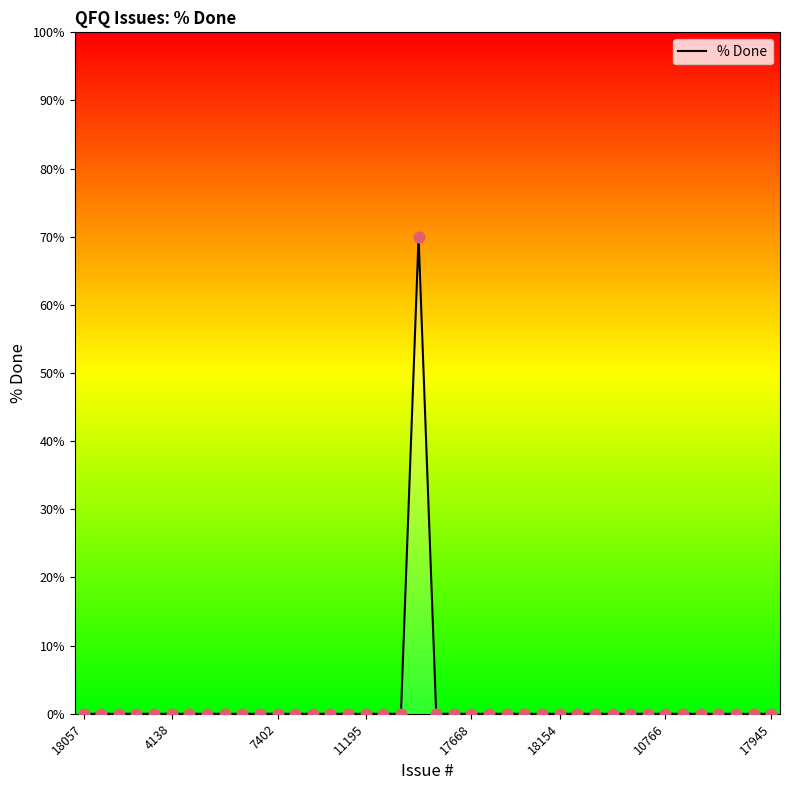

Between 14 and 13, which is larger?

14